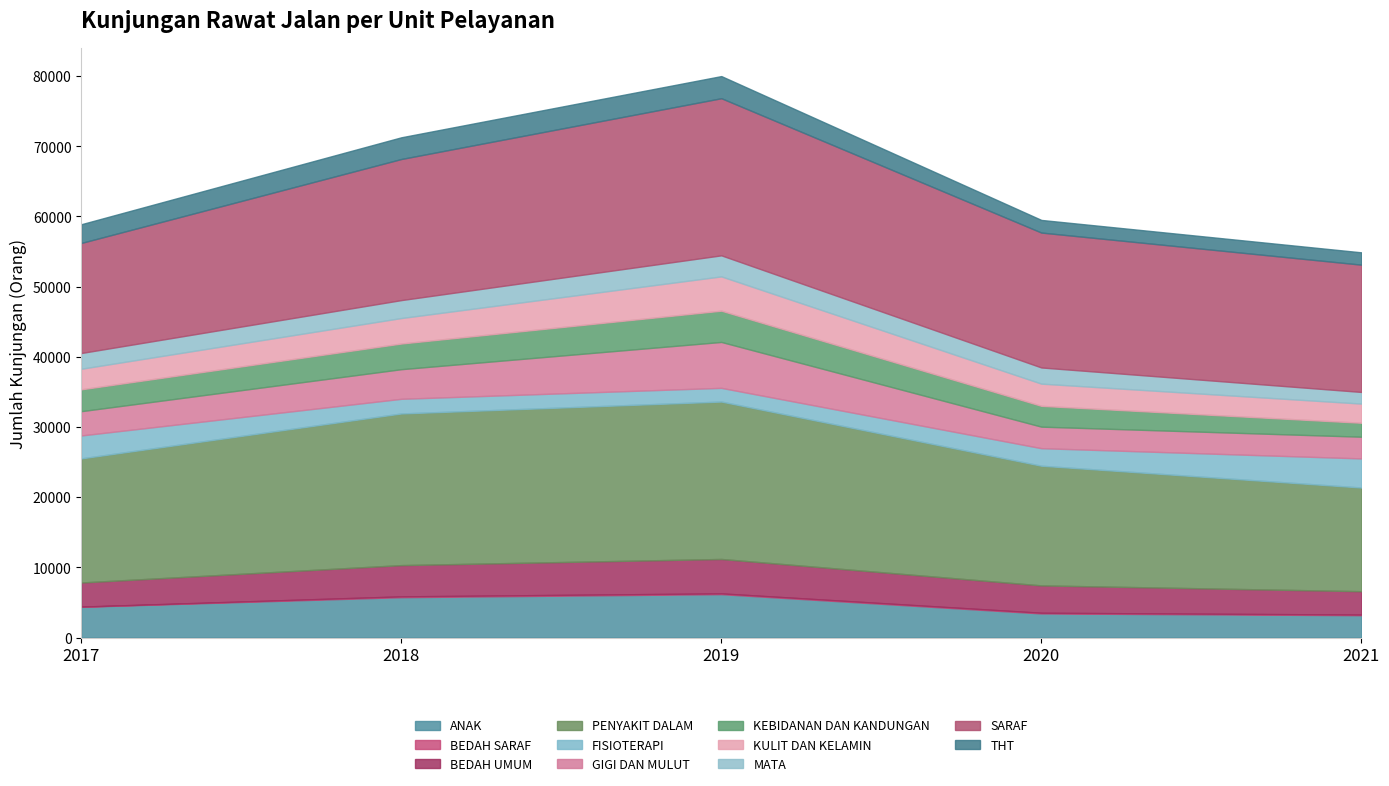

What is the highest value of the ANAK series?

6181